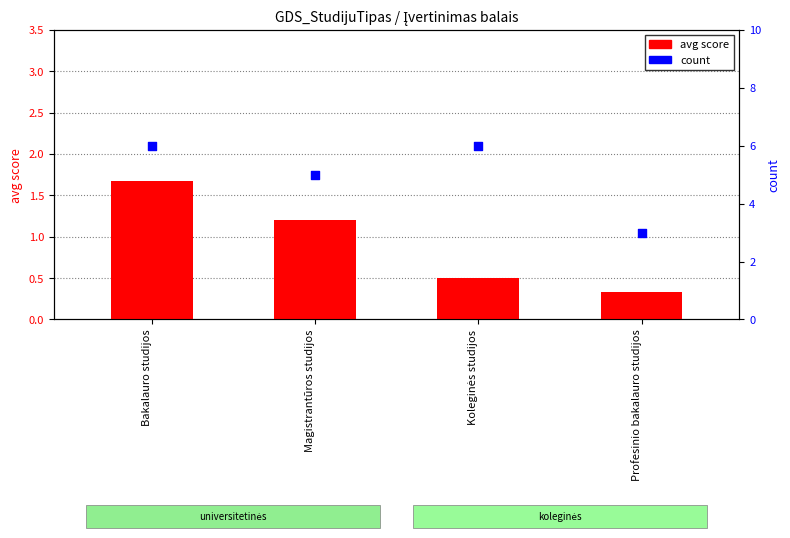

Is the value of count at Koleginės studijos greater than the value of avg score at Koleginės studijos?

Yes